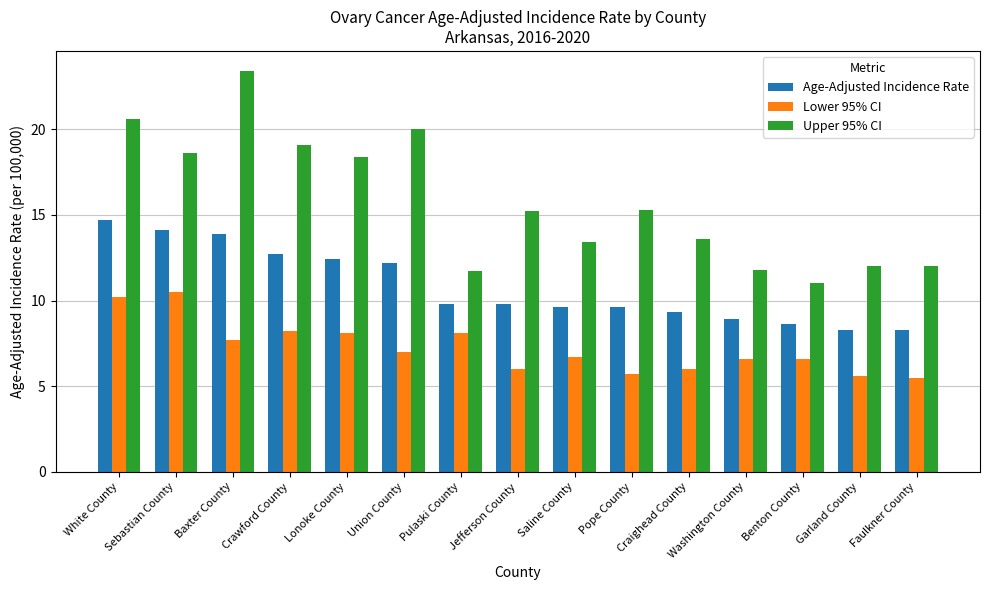

What is the difference between the maximum and minimum values in the Lower 95% CI series?

5.0